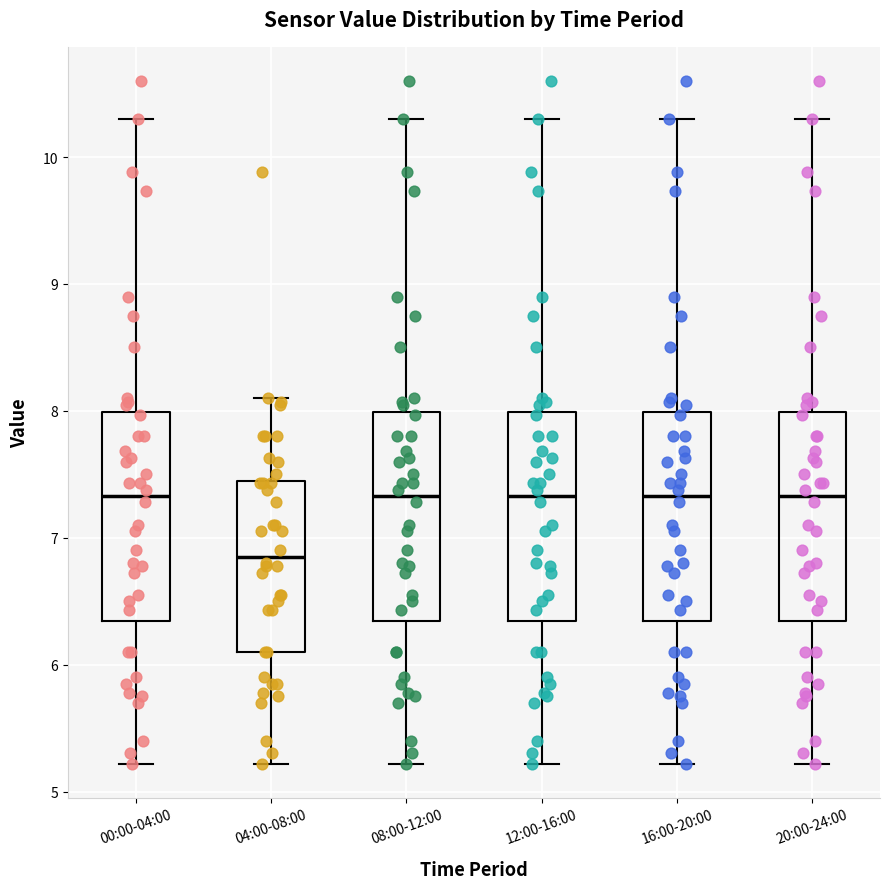

Reading left to right, read every box against the y-axis: the position of its median line, the range the box covers, and the ends of its whiskers. The values are not printed on the chart, so give them approximately, as read against the axis.

00:00-04:00: median 7.3, box 6.3 to 8.0, whiskers 5.2 to 10.3
04:00-08:00: median 6.9, box 6.1 to 7.4, whiskers 5.2 to 8.1
08:00-12:00: median 7.3, box 6.3 to 8.0, whiskers 5.2 to 10.3
12:00-16:00: median 7.3, box 6.3 to 8.0, whiskers 5.2 to 10.3
16:00-20:00: median 7.3, box 6.3 to 8.0, whiskers 5.2 to 10.3
20:00-24:00: median 7.3, box 6.3 to 8.0, whiskers 5.2 to 10.3